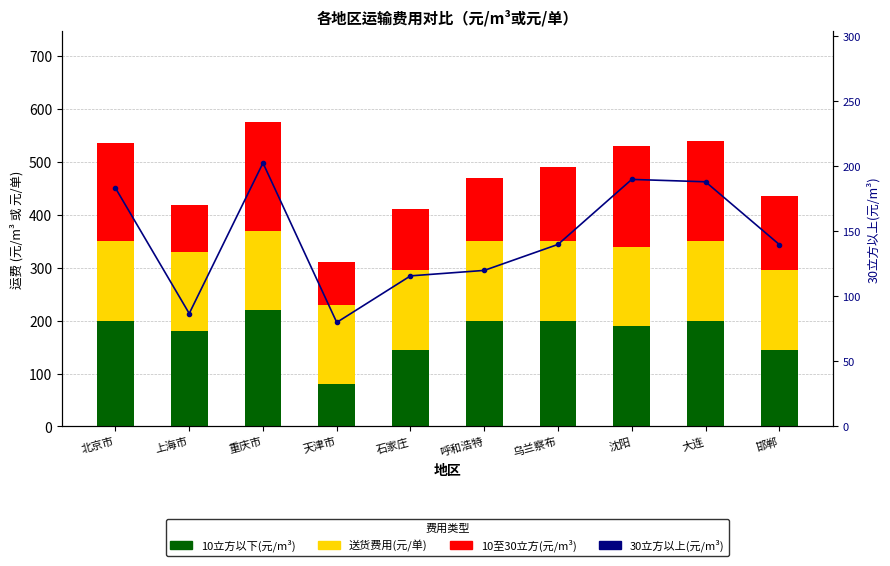

Count the number of categories in the chart.

10